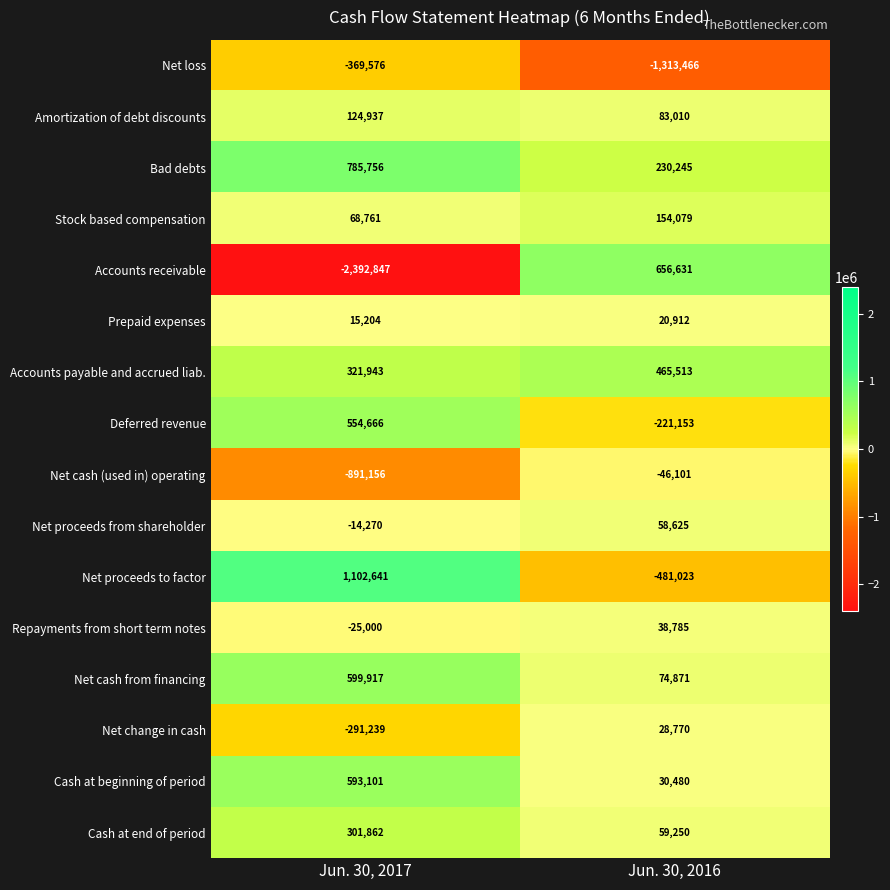

At which category is the sum across all series the highest?

Jun. 30, 2017